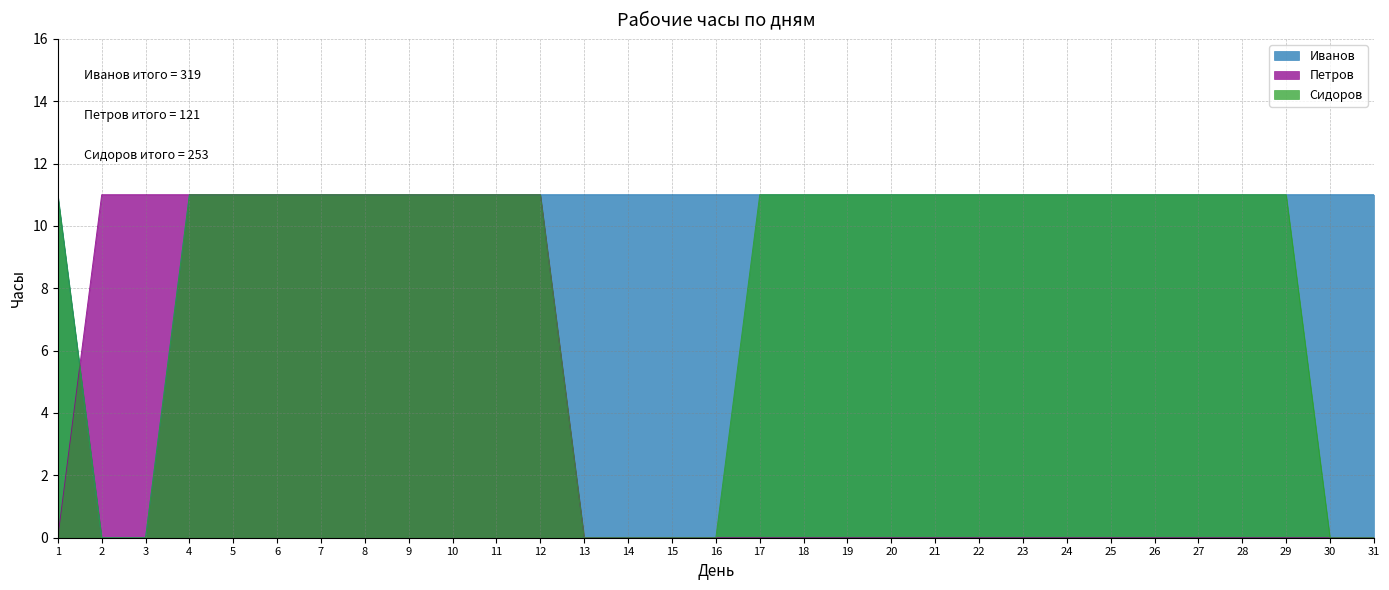

Which category has the highest value in the Петров series?

2